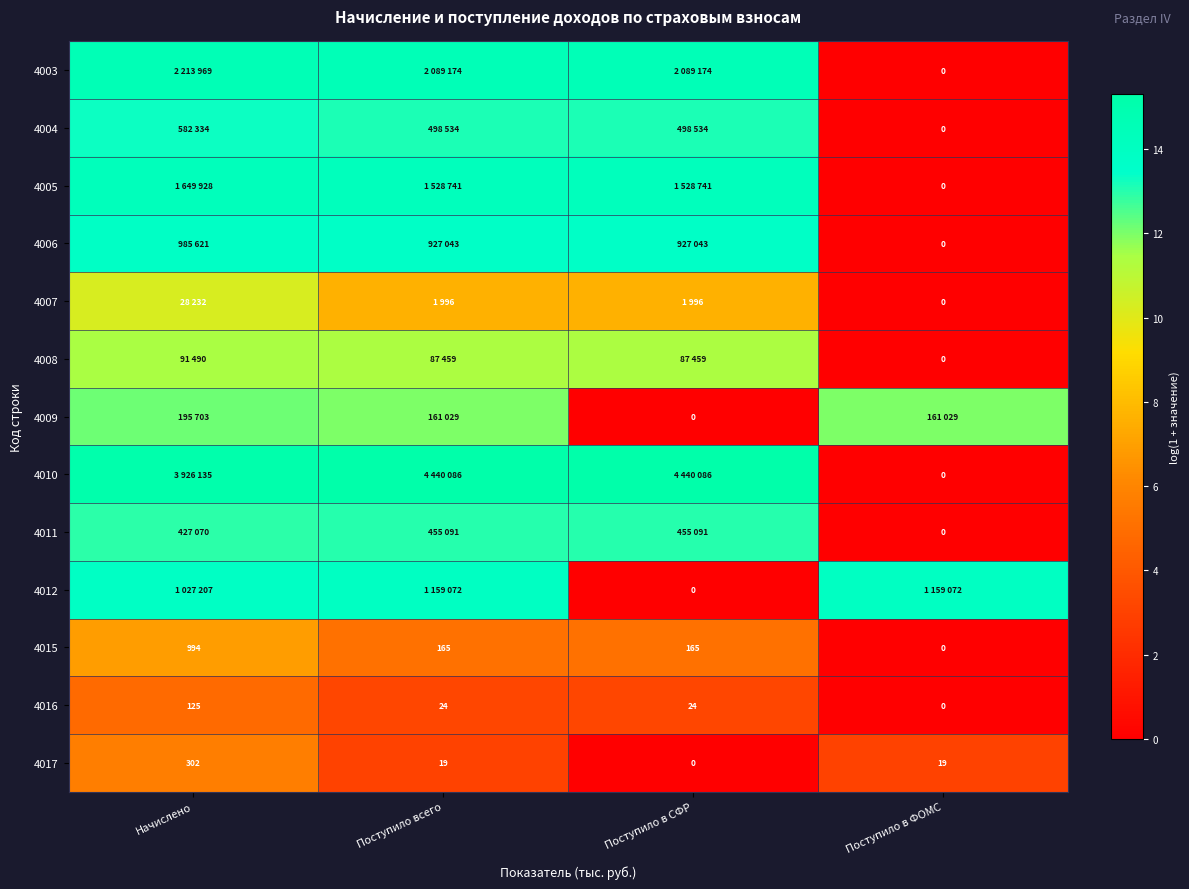

At which label does 4015 reach its minimum?

Поступило в ФОМС